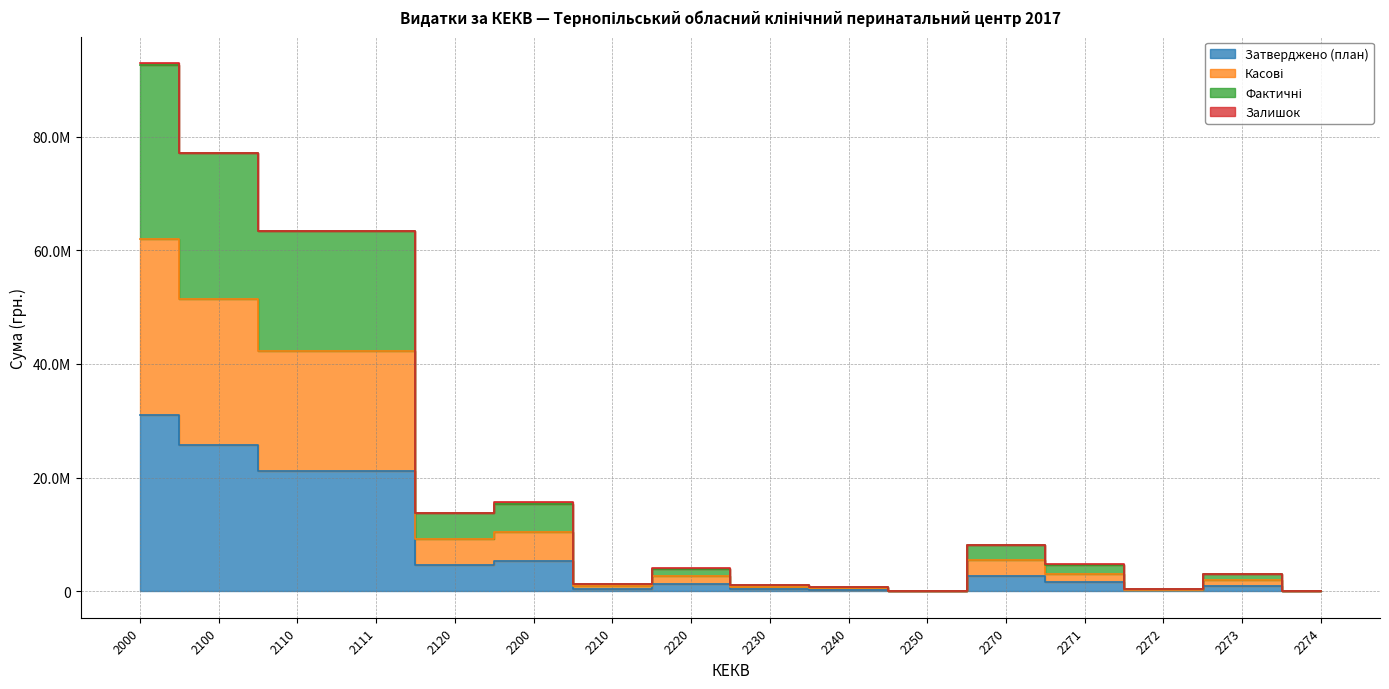

What is the difference between the Затверджено (план) values at 2000 and 2270?

28233200.0